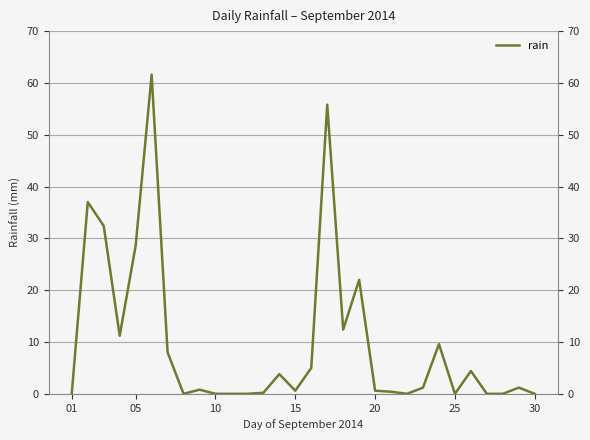

Does the chart display data point markers on the line(s)?

No